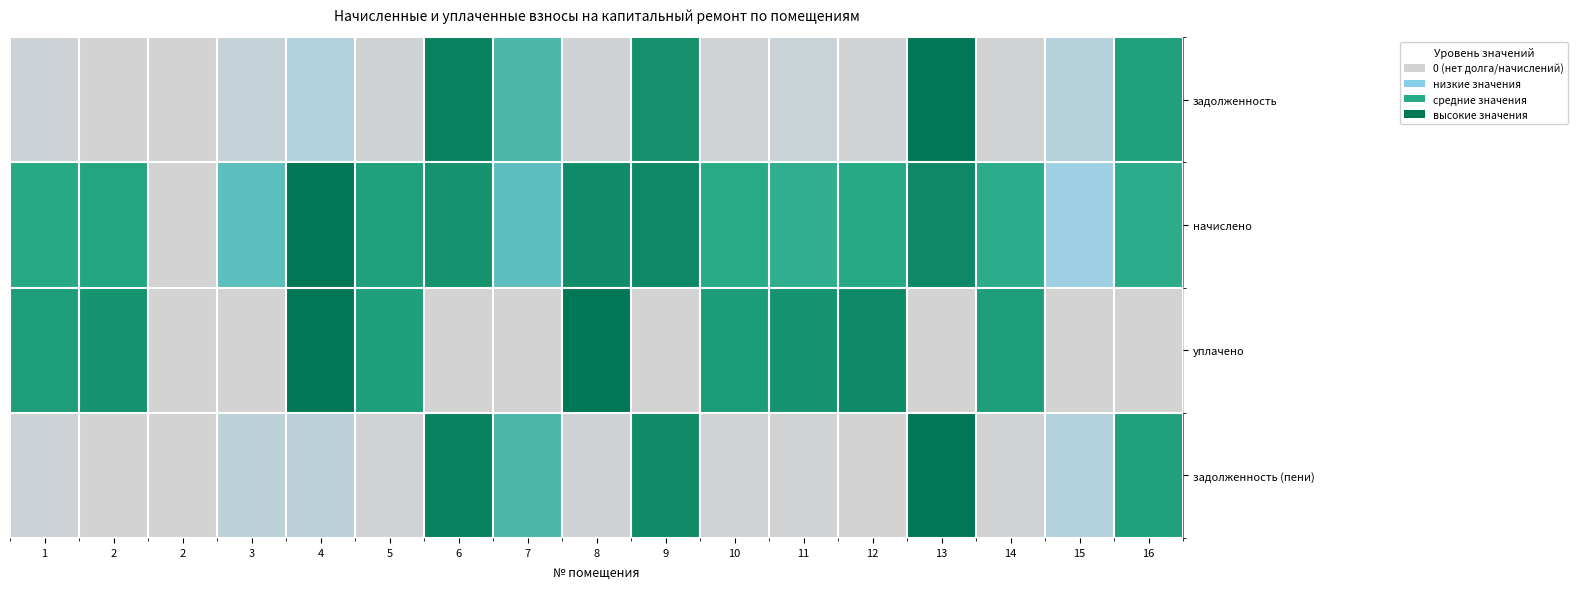

What is the difference between the highest and lowest values at 1?

0.7